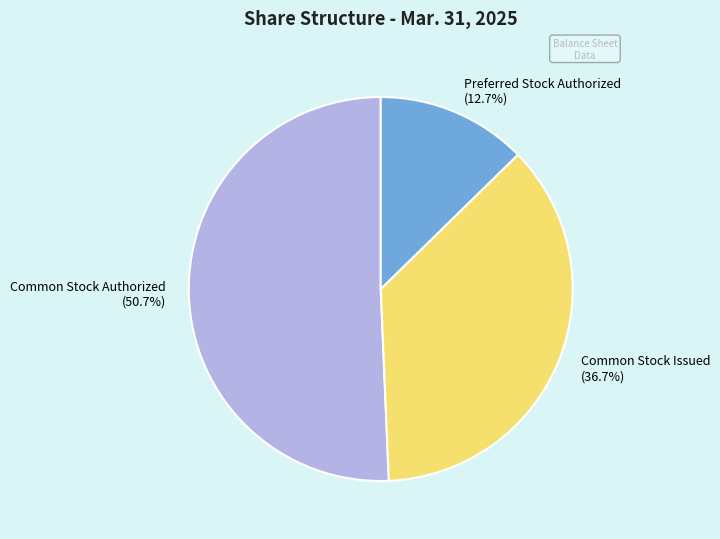

What percentage is the Preferred Stock Authorized slice, to the nearest percent?

13%